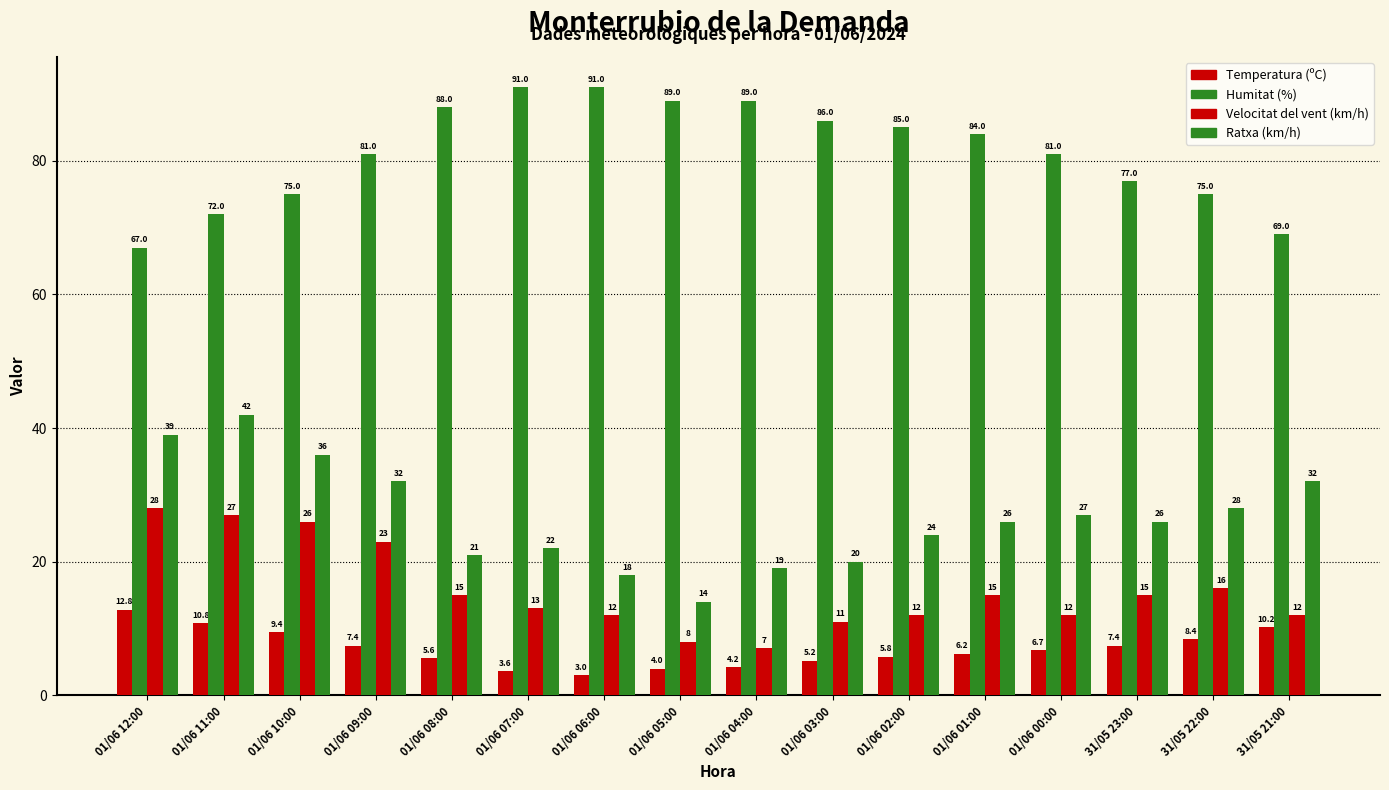

How many groups of bars are there?

16